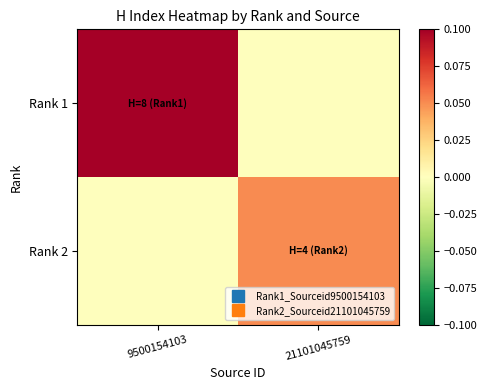

List the series in order of their overall mean, lowest first.

Rank 2, Rank 1